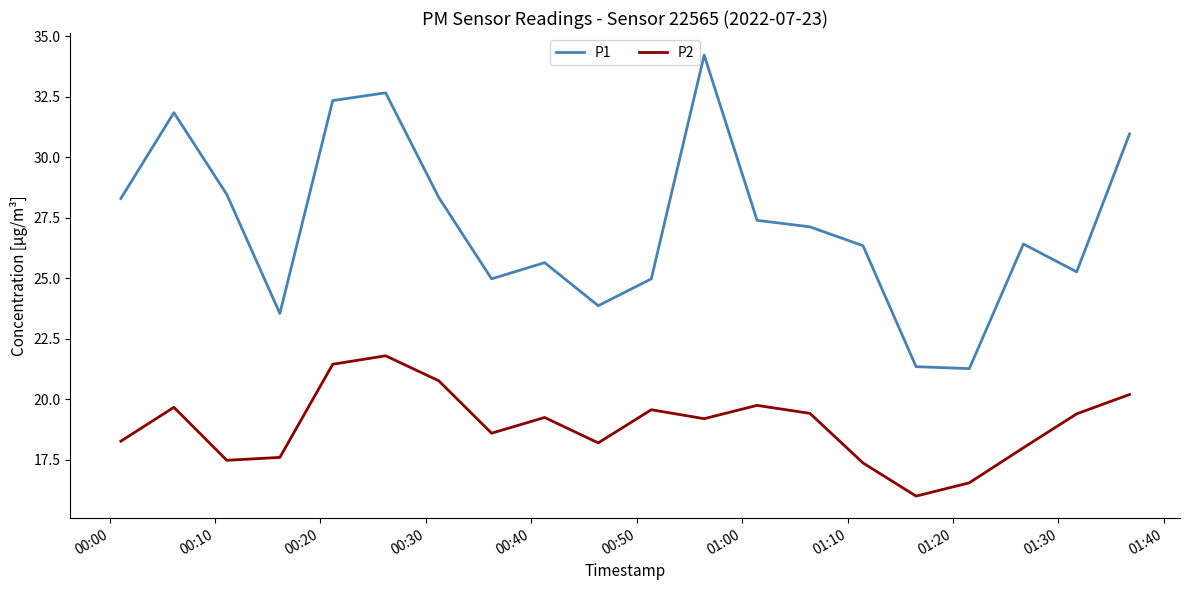

True or false: P1 and P2 cross at least once.

False